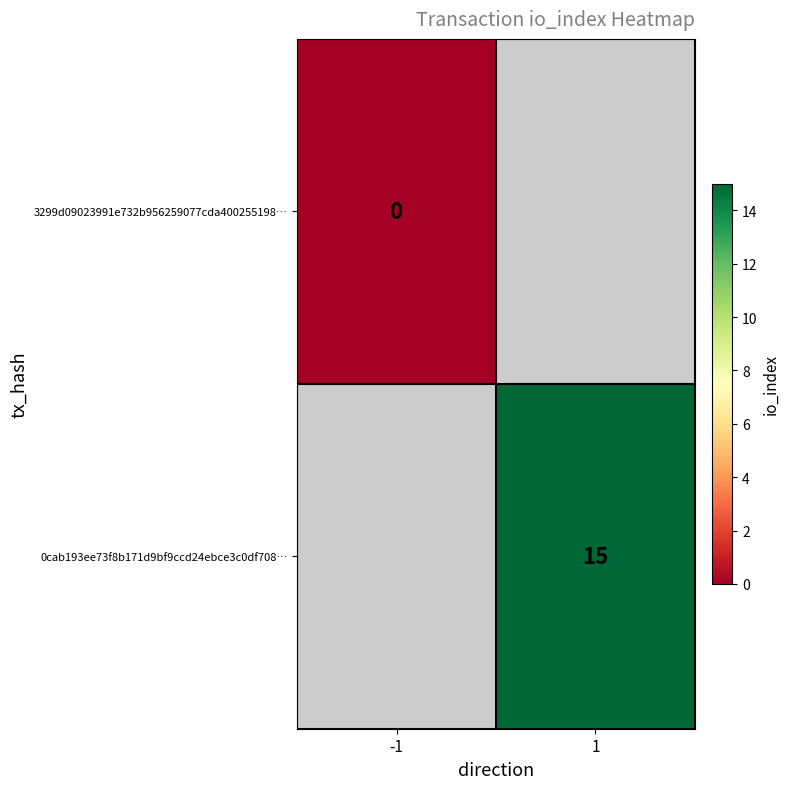

How many distinct data groups are displayed?

2